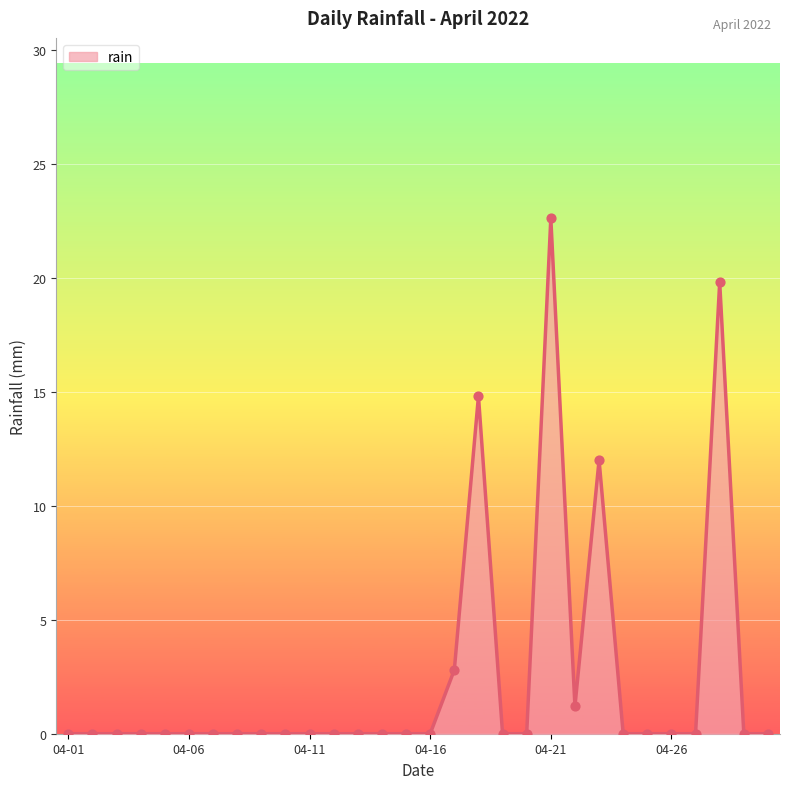

What is the difference between the maximum and minimum values?

22.6